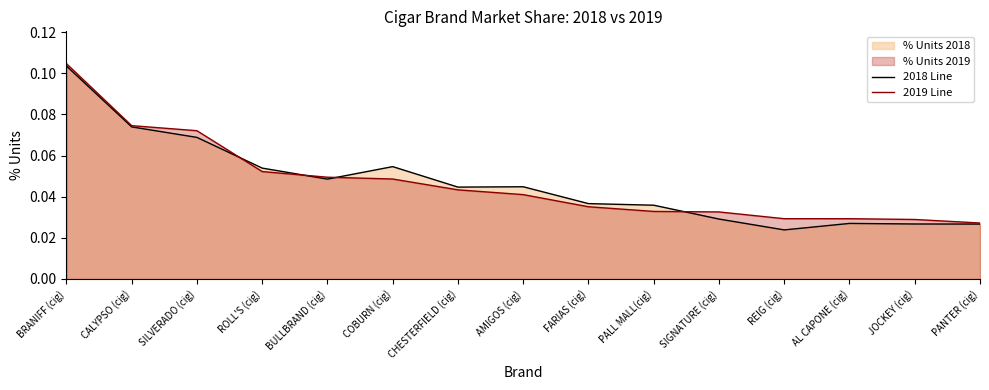

What is the total value across all series at SIGNATURE (cig)?

0.1